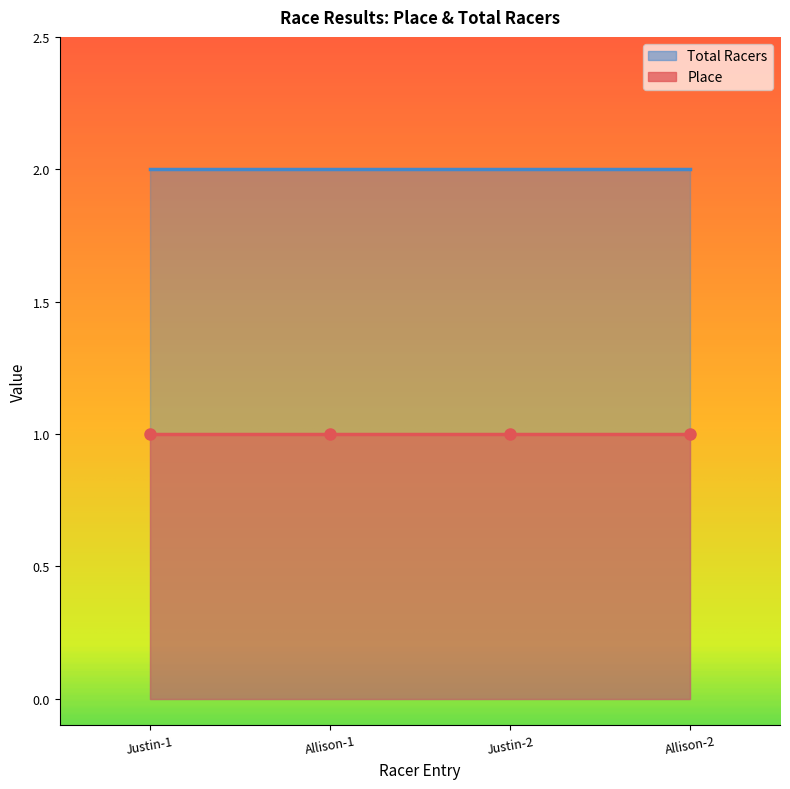

True or false: Place has a value of 0 at Justin-1.

False